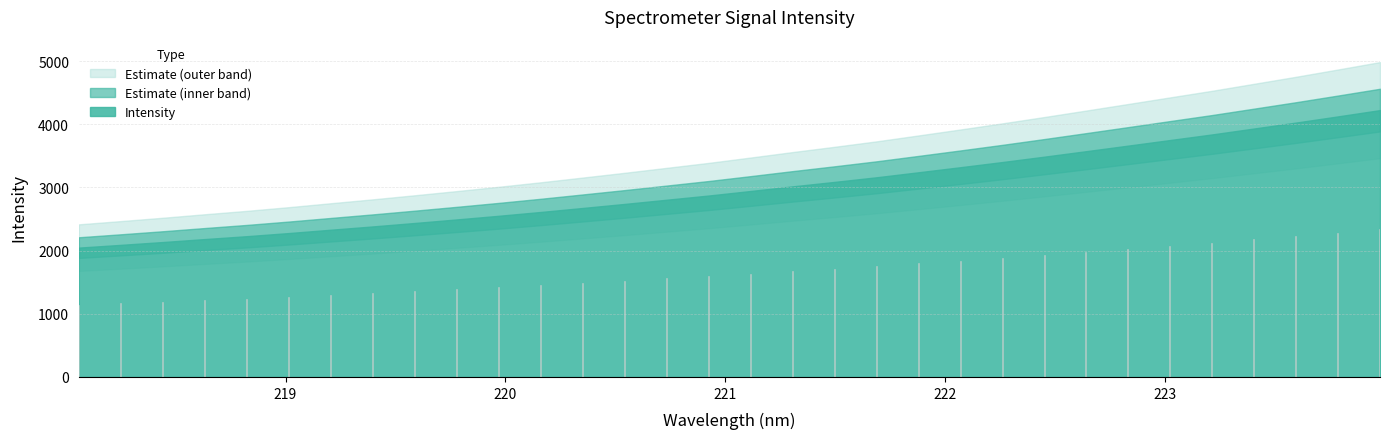

Approximately how many times larger is the value at 223.5987 compared to 222.8355?

1.1